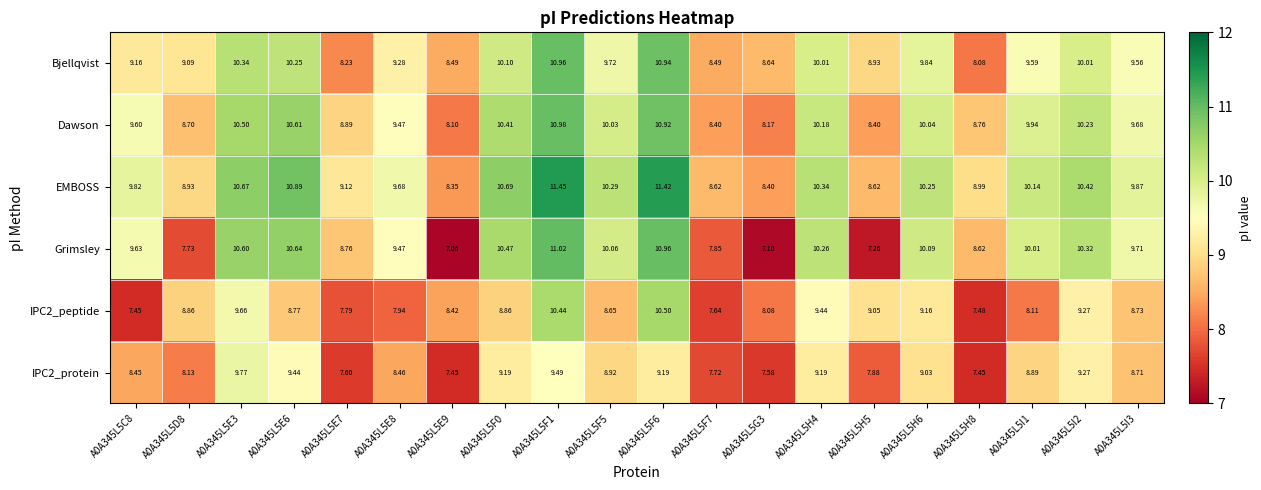

Which series has the largest range (max minus min)?

Grimsley